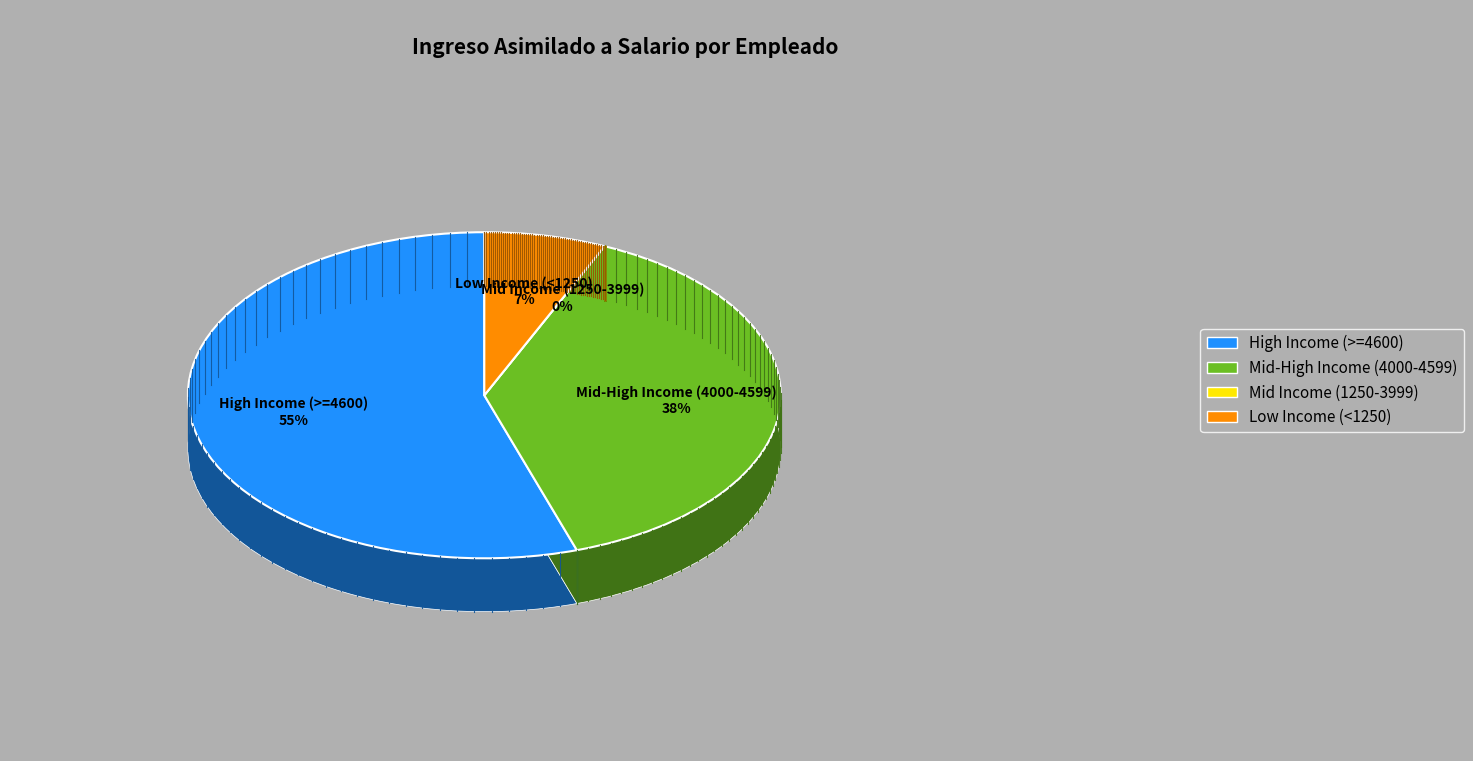

The VILLASEñOR ASCENCIO DIANA EDITH slice represents 3% of the pie. True or false?

True